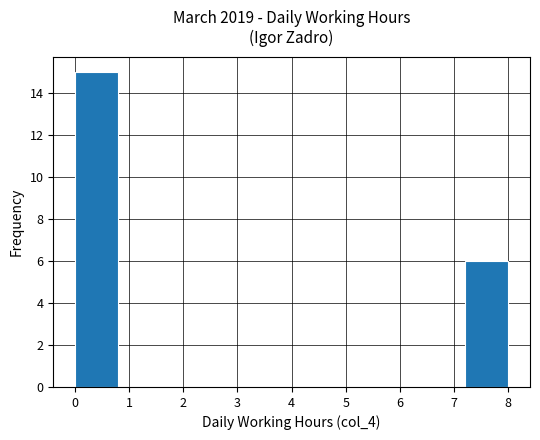

Reading left to right, list every bar in this chart as the range it spans on the x-axis followed by its height. The values are not printed on the chart, so give them approximately, as read against the axis.

0.0 to 0.8: 15
0.8 to 1.6: 0
1.6 to 2.4: 0
2.4 to 3.2: 0
3.2 to 4.0: 0
4.0 to 4.8: 0
4.8 to 5.6: 0
5.6 to 6.4: 0
6.4 to 7.2: 0
7.2 to 8.0: 6